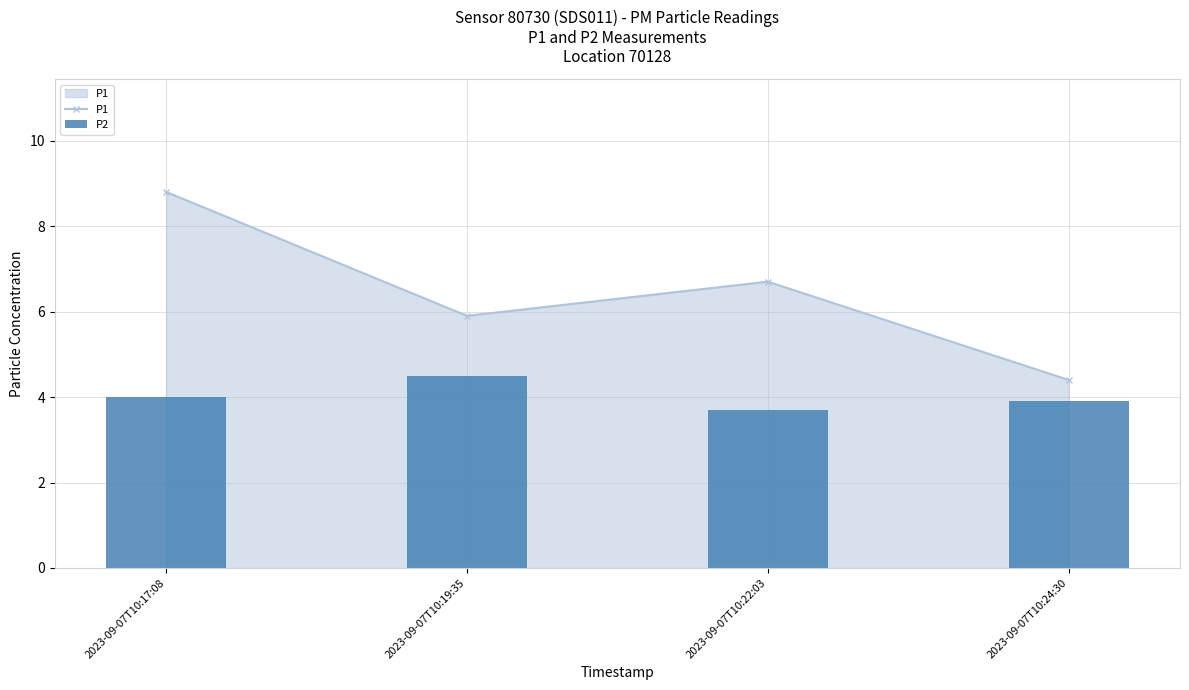

At 2023-09-07T10:22:03, list the series in order from smallest to largest.

P2, P1